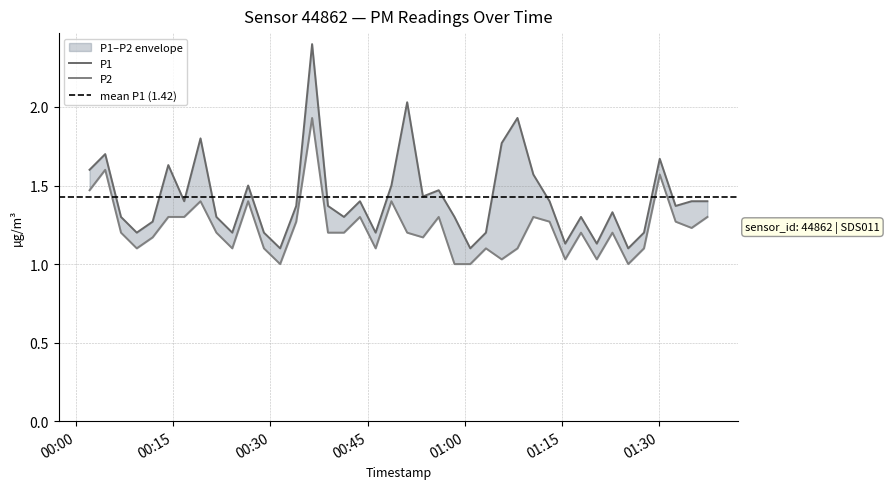

Which has a higher value, 2023-02-18T00:04:31 or 2023-02-18T01:00:50?

2023-02-18T00:04:31